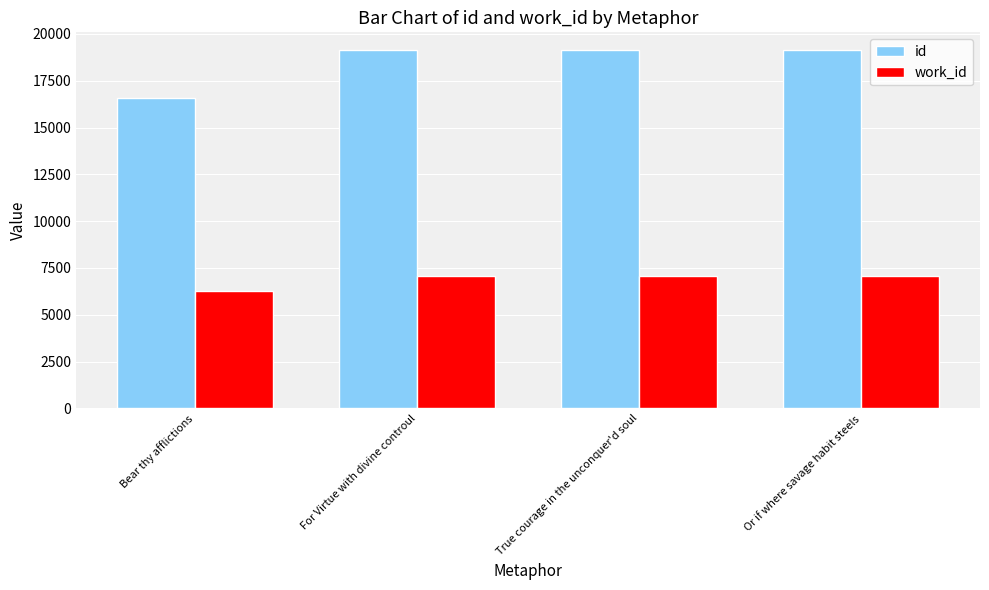

What is the lowest value of the work_id series?

6252